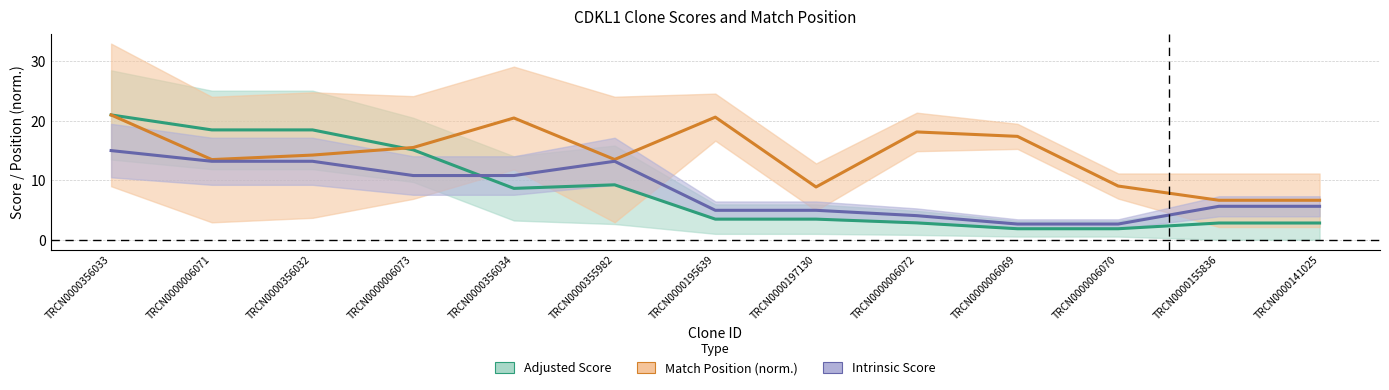

Reading left to right, transcribe all the data shown in this chart.

Match Position: 21.0	13.5	14.2	15.5	20.5	13.5	20.6	8.9	18.1	17.4	9.0	6.6	6.6
Adjusted Score: 21.0	18.5	18.5	15.1	8.6	9.2	3.5	3.5	2.8	1.8	1.8	2.8	2.8
Intrinsic Score: 15.0	13.2	13.2	10.8	10.8	13.2	5.0	5.0	4.0	2.6	2.6	5.6	5.6